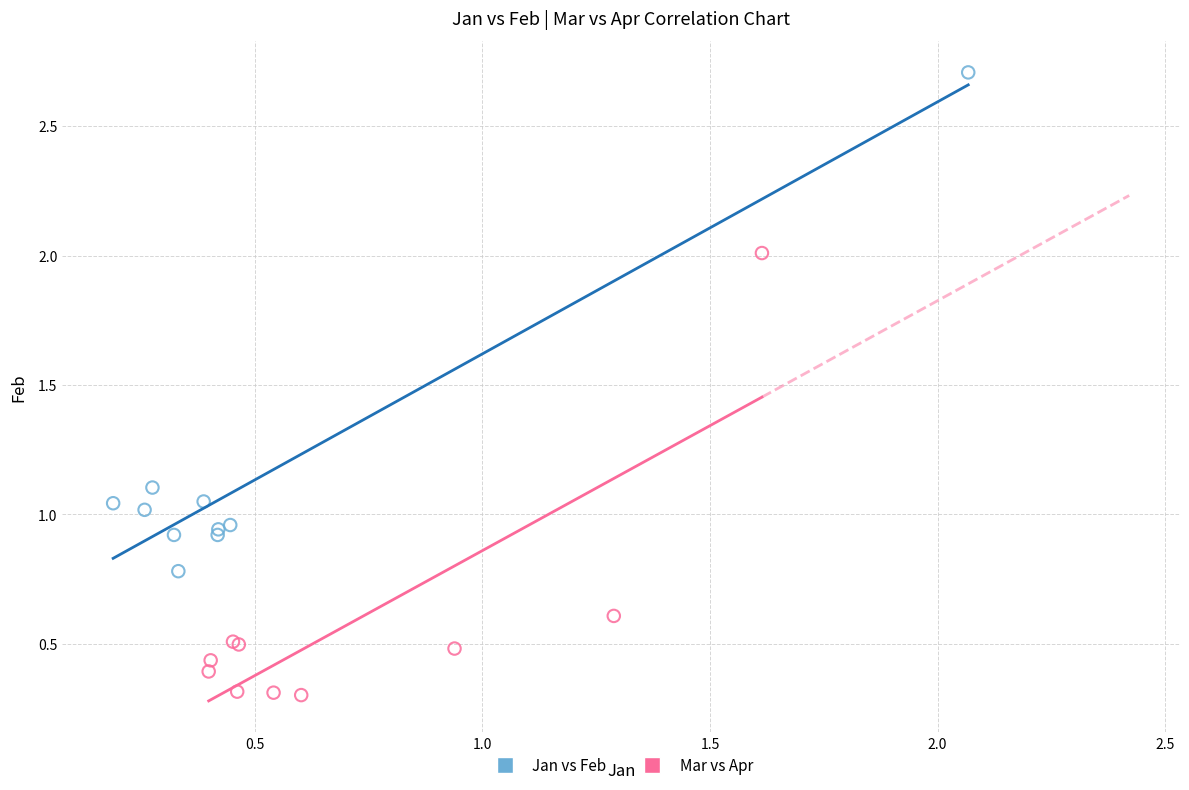

Which series has the largest Y range (max minus min)?

Jan vs Feb